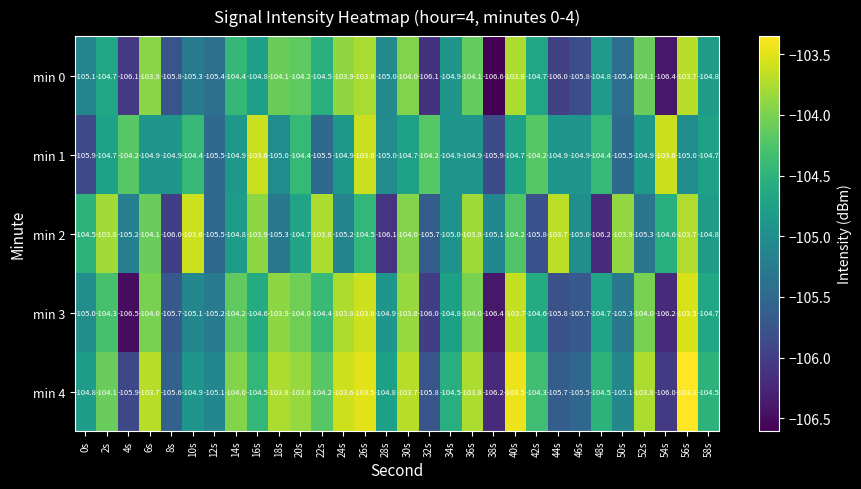

What value does the min 4 series have at 56s?

-103.3